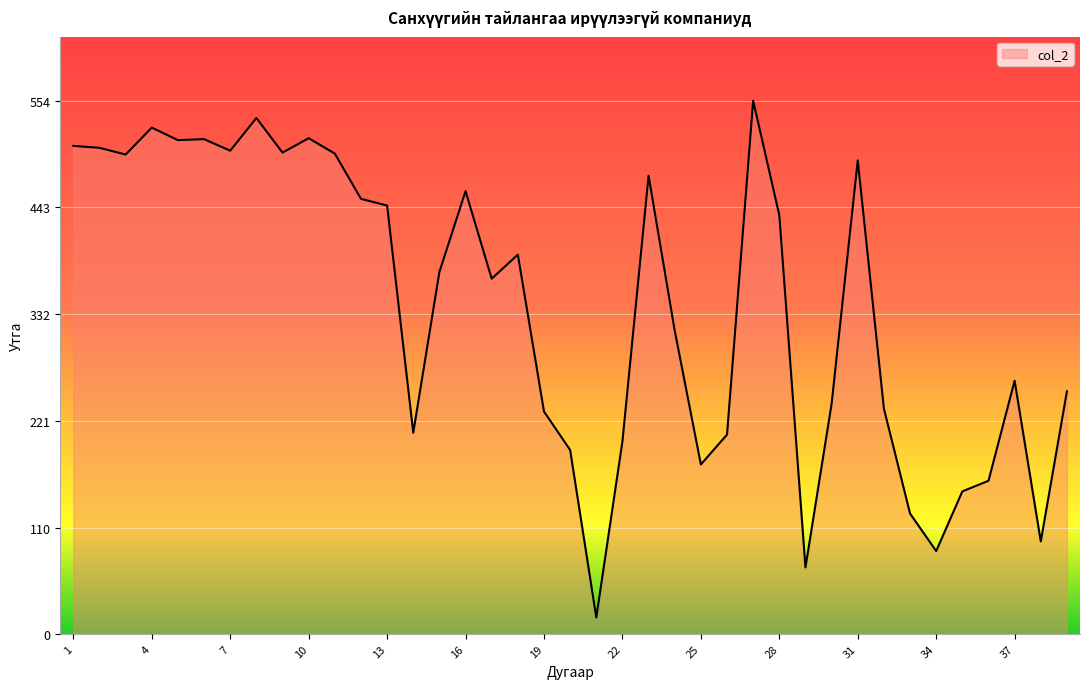

What is the difference between the maximum and minimum values?

537